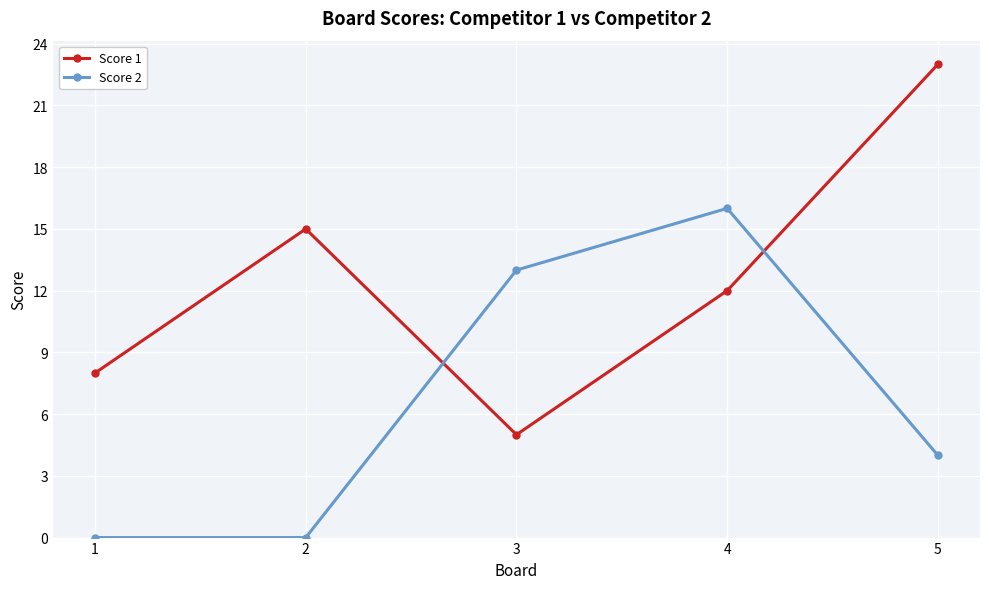

At which category does Score 1 reach its first local valley?

3